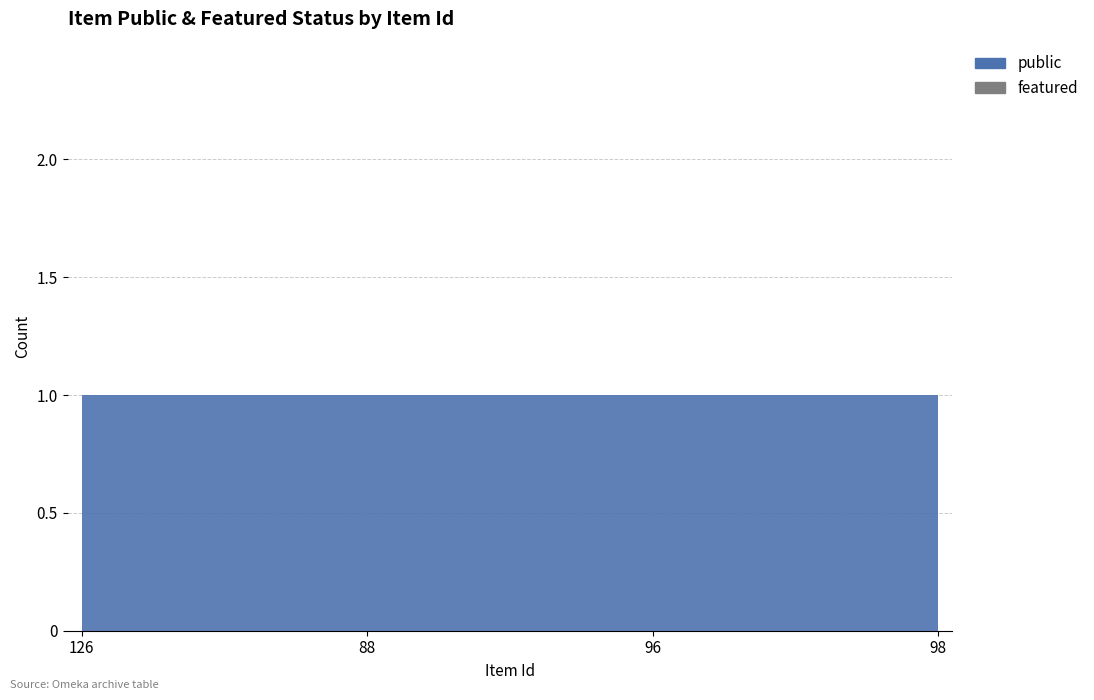

Reading left to right, extract all data points from this chart.

public: 126=1	88=1	96=1	98=1
featured: 126=0	88=0	96=0	98=0